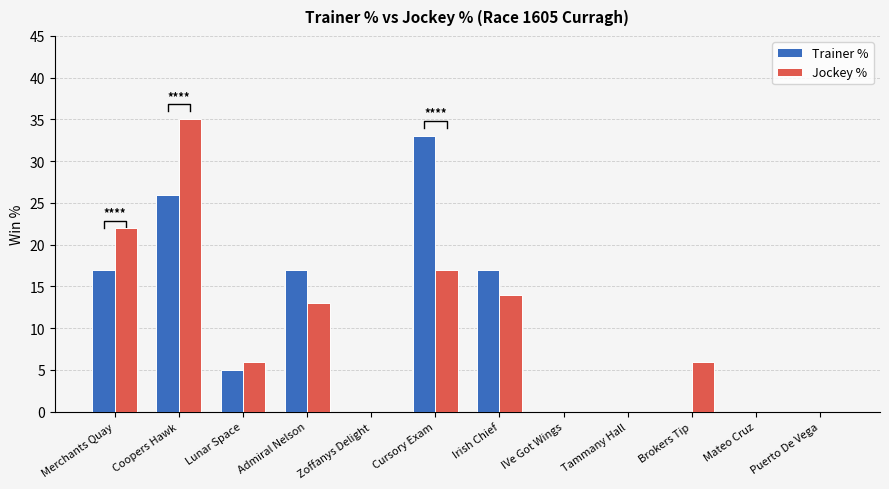

Which series changed the most between Admiral Nelson and Puerto De Vega?

Trainer %